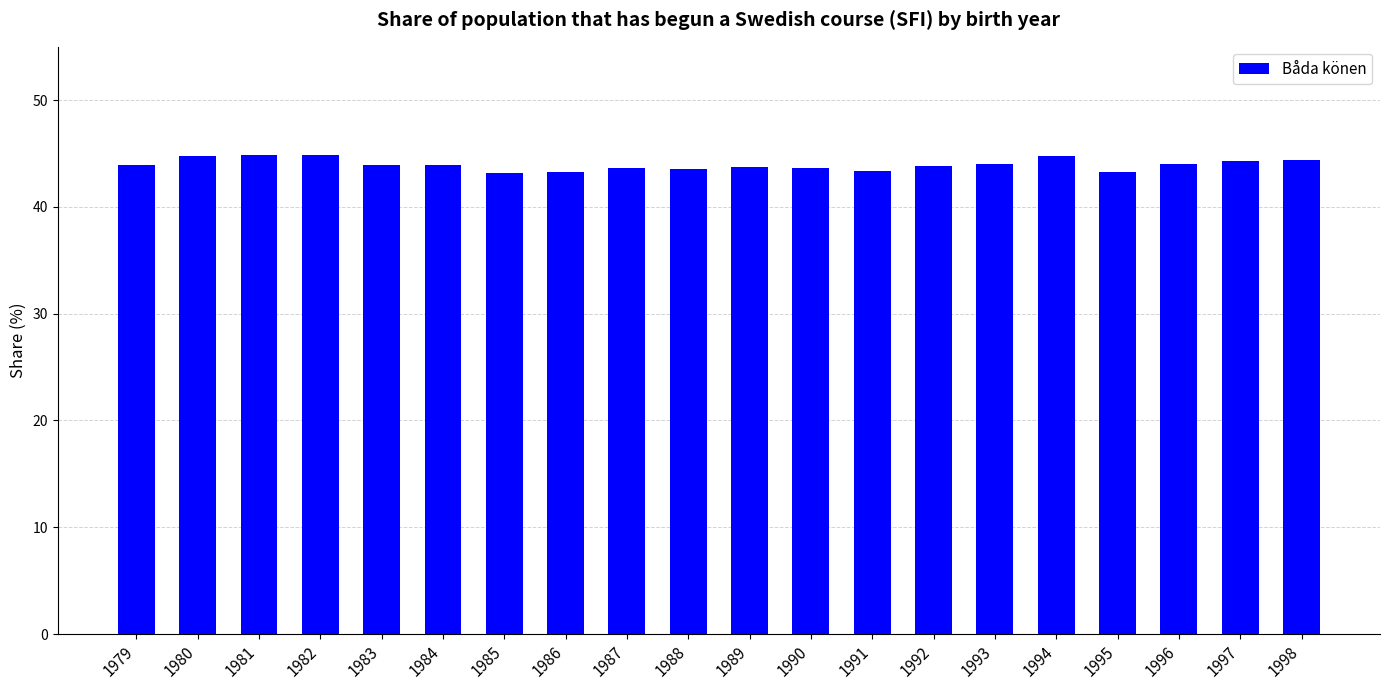

What is the greatest value displayed?

44.9